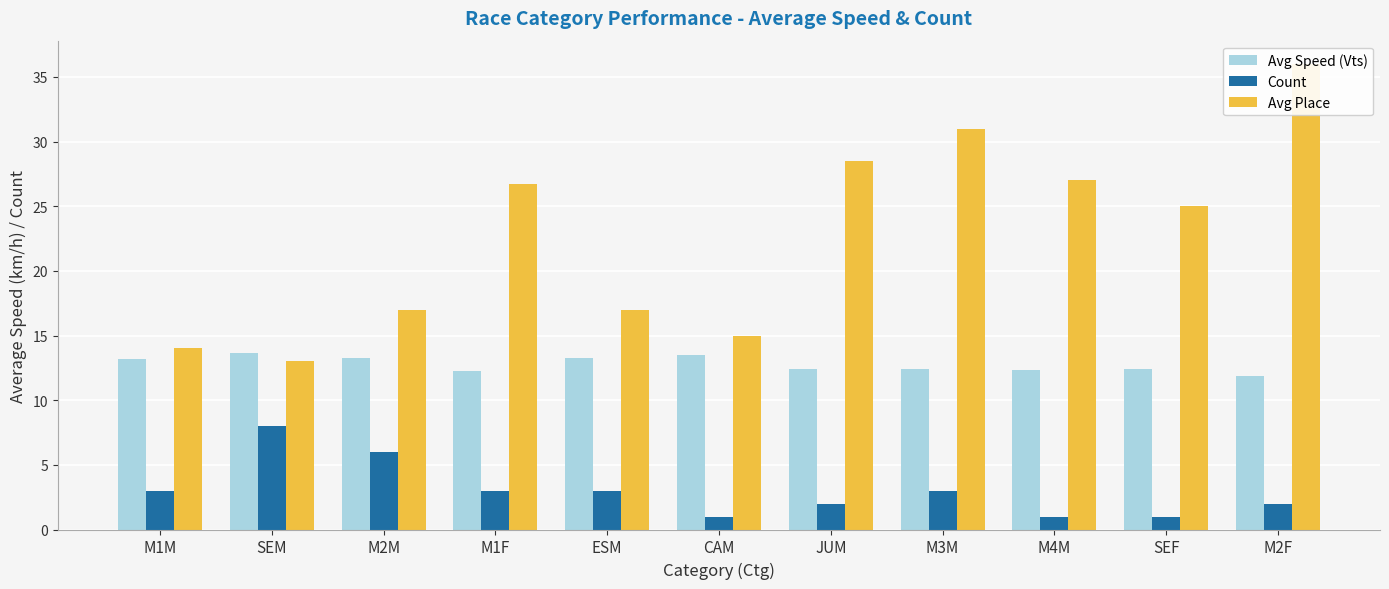

What is the average value of the Avg Place series?

22.7